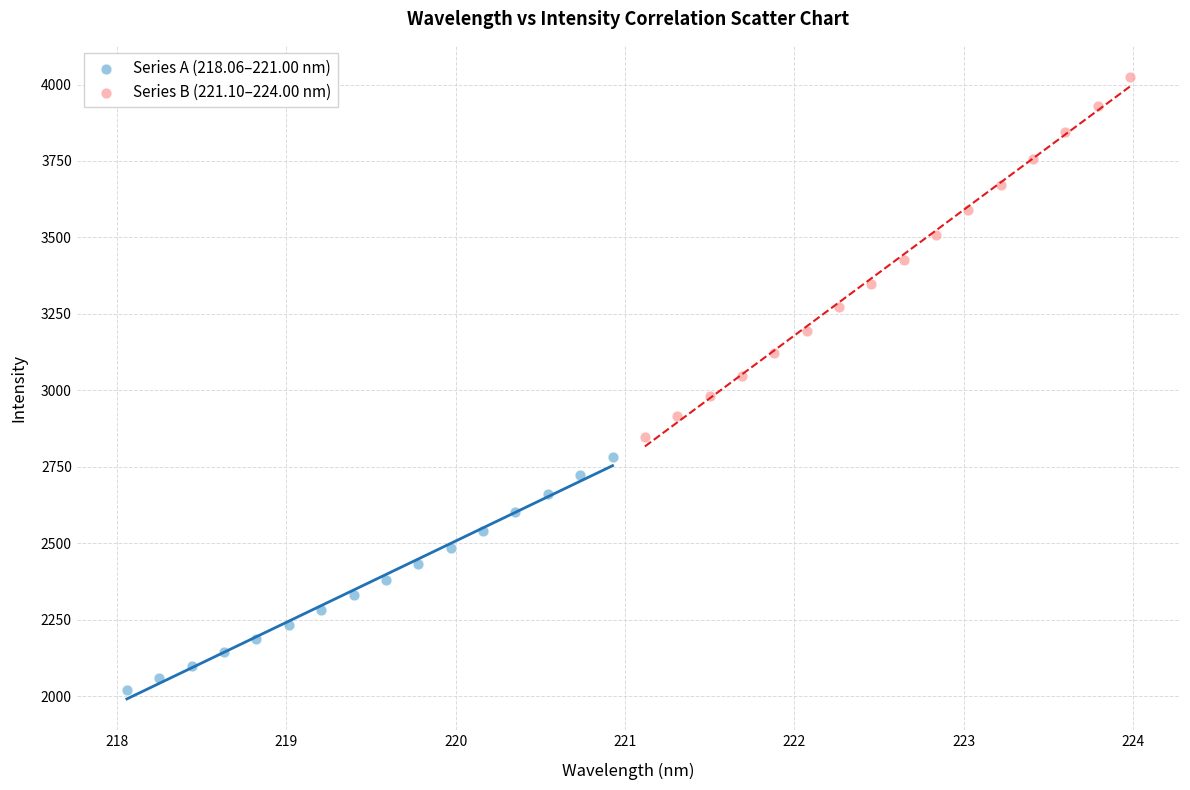

Which series contains the highest Y value?

Series B (221.10–224.00 nm)